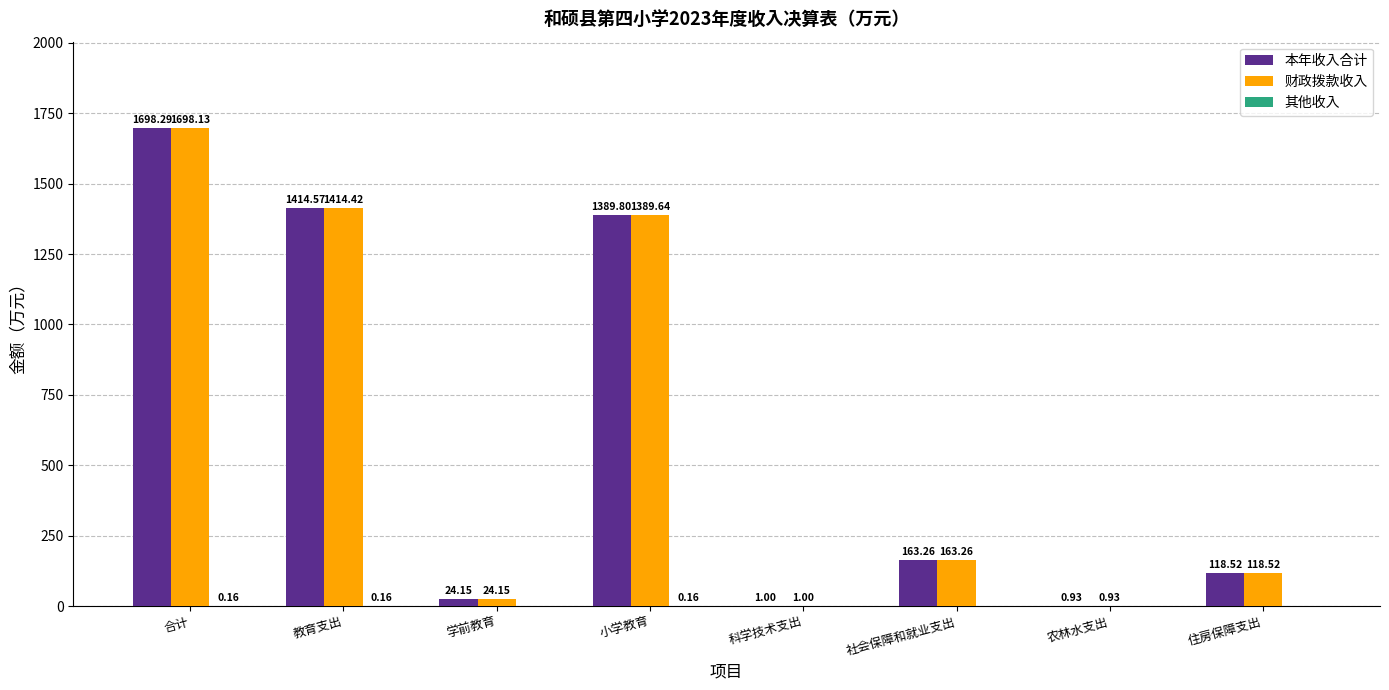

Which series has the largest total across all categories?

本年收入合计